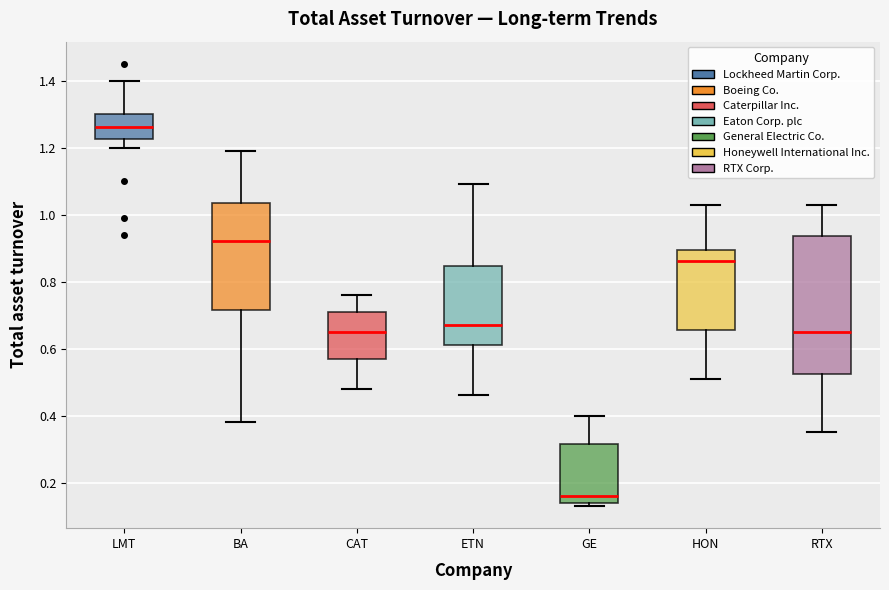

Which box has the highest median line?

LMT